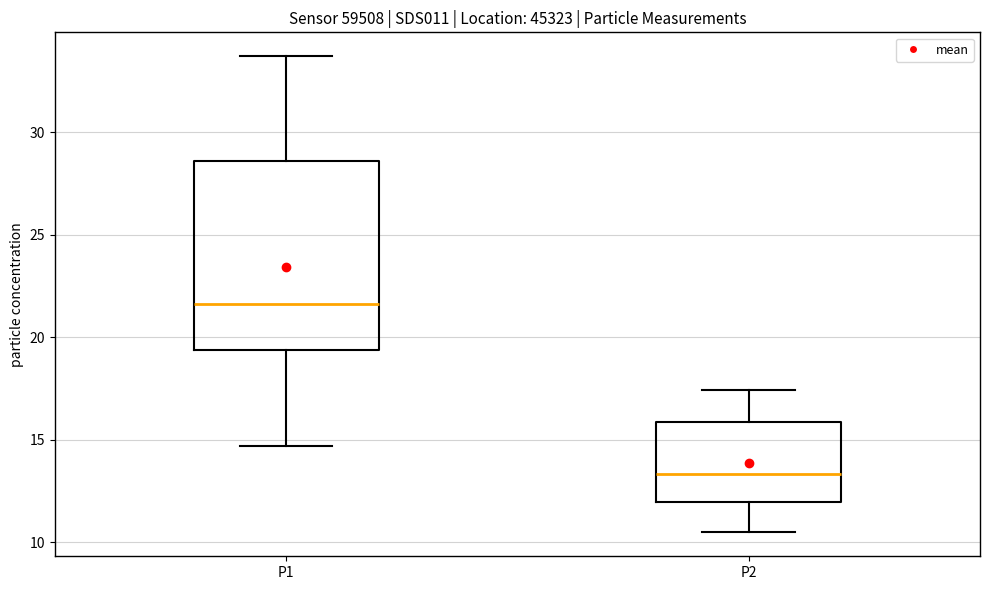

Where is the lower edge of the box for P2 on the y-axis? The values are not printed on the chart, so give them approximately, as read against the axis.

12.0